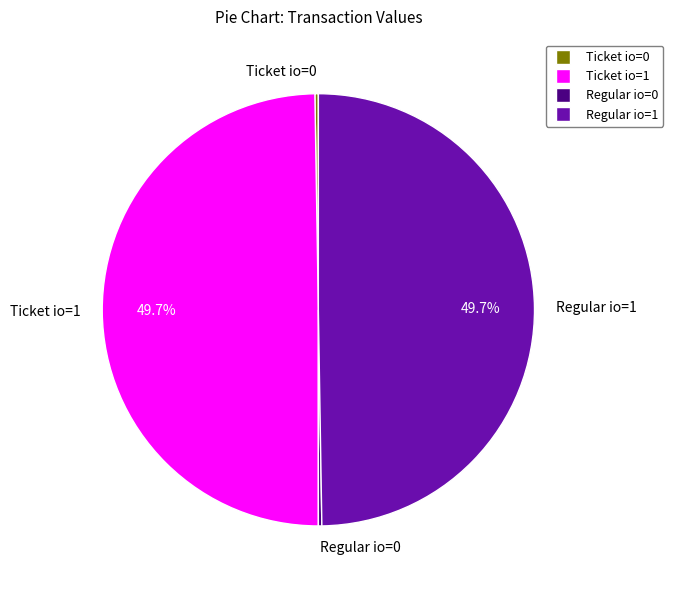

Do Ticket io=1 and Regular io=1 together represent more than half of the pie?

Yes